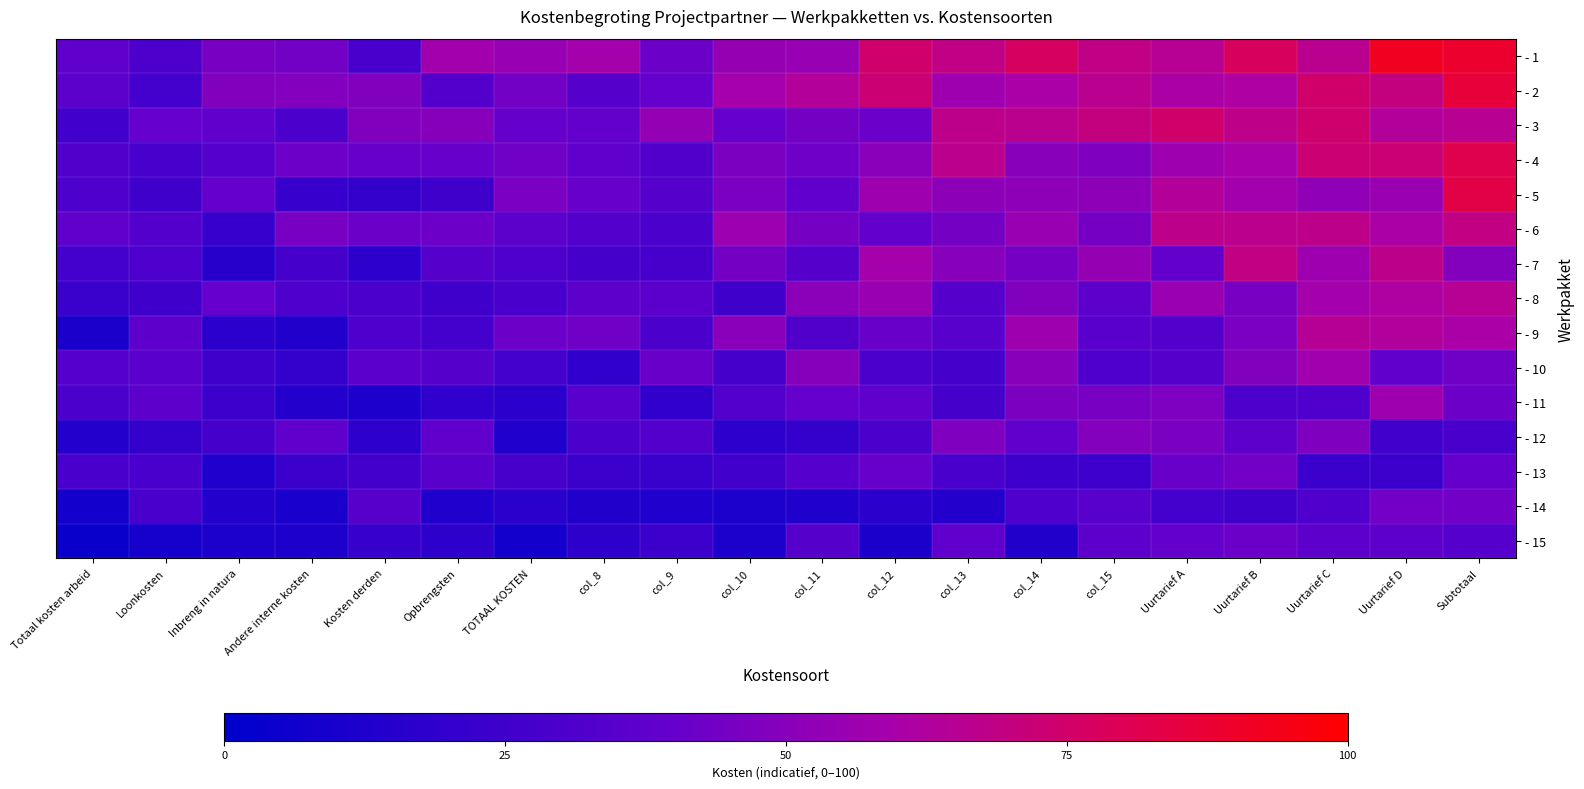

How many categories are shown in the chart?

20